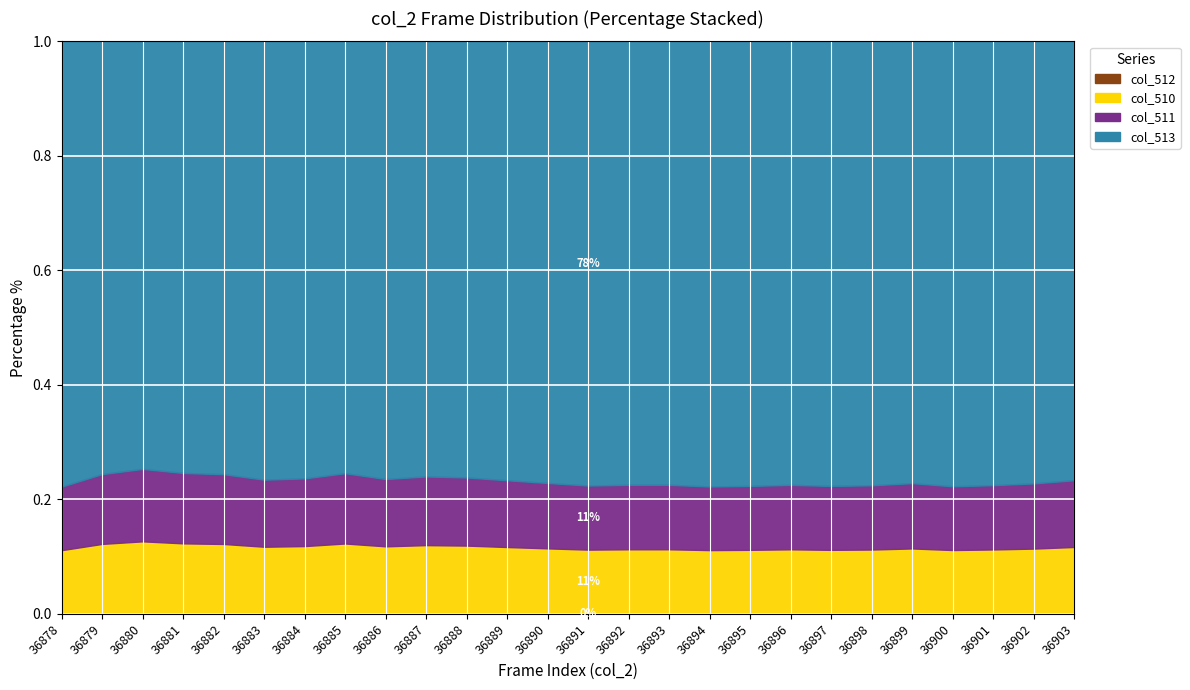

Where is col_512 nearest to the value 0?

36880